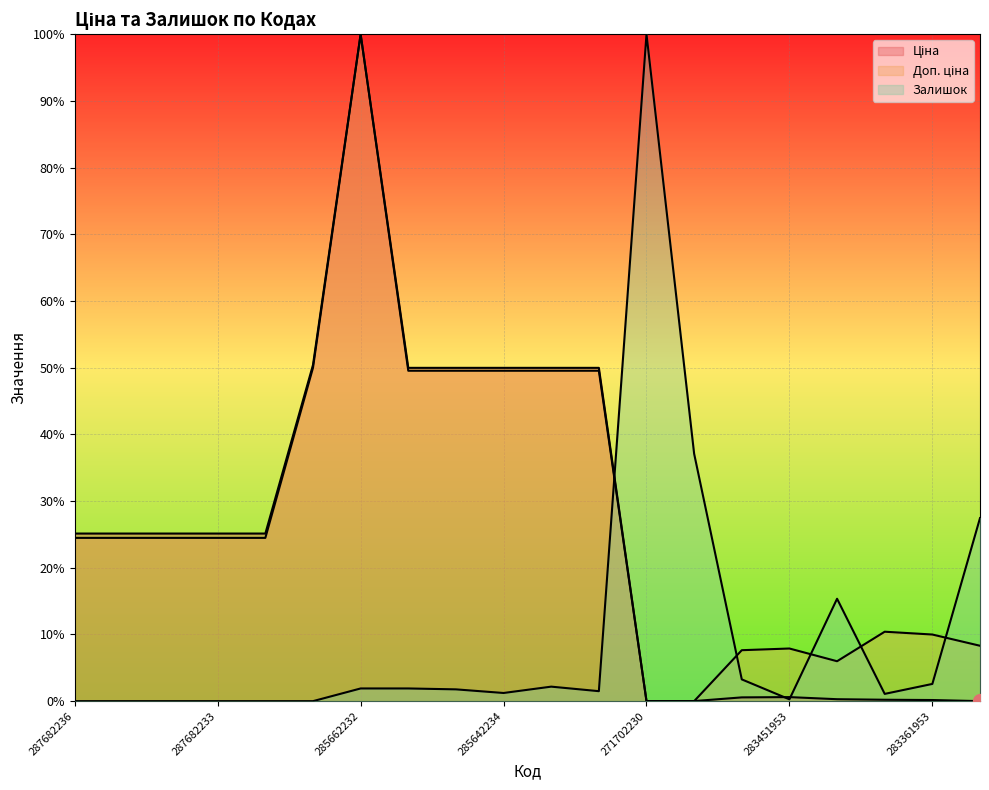

True or false: Залишок and Ціна intersect in this chart.

True